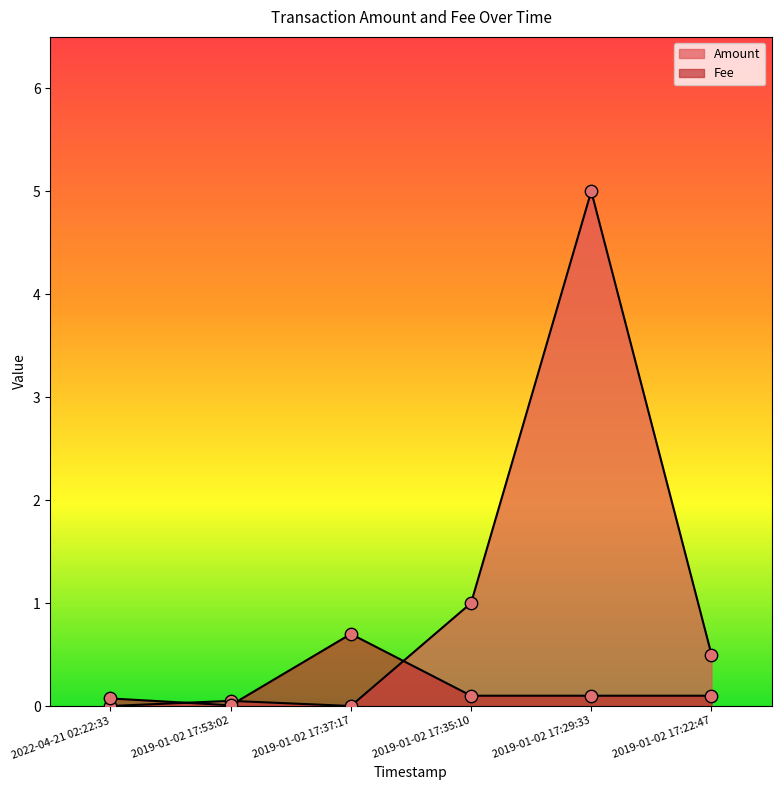

What is the total value across all series at 2019-01-02 17:53:02?

0.1